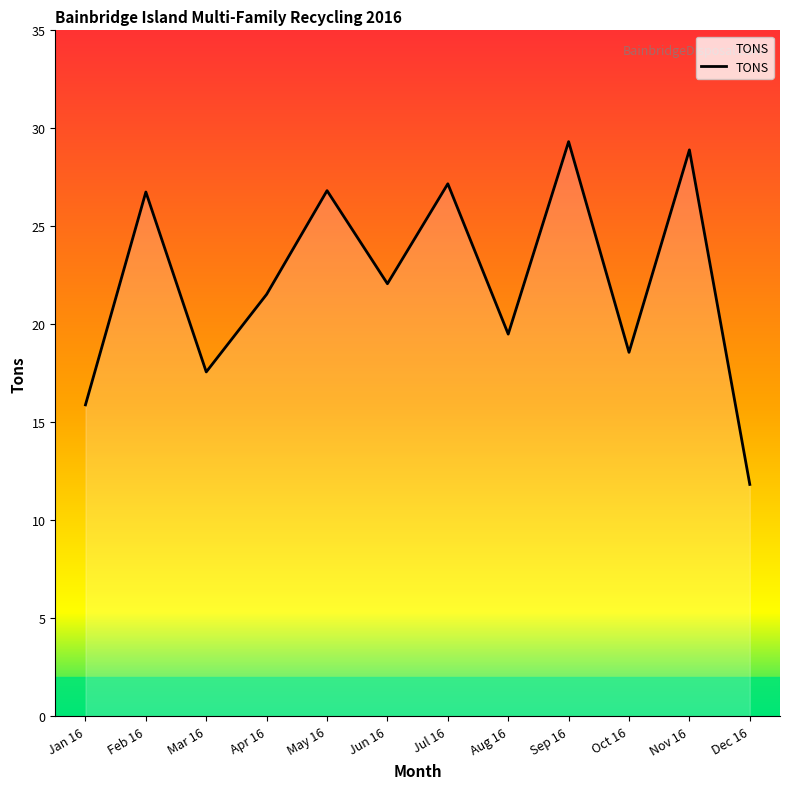

At which category does the chart reach its peak across all series?

Sep 16